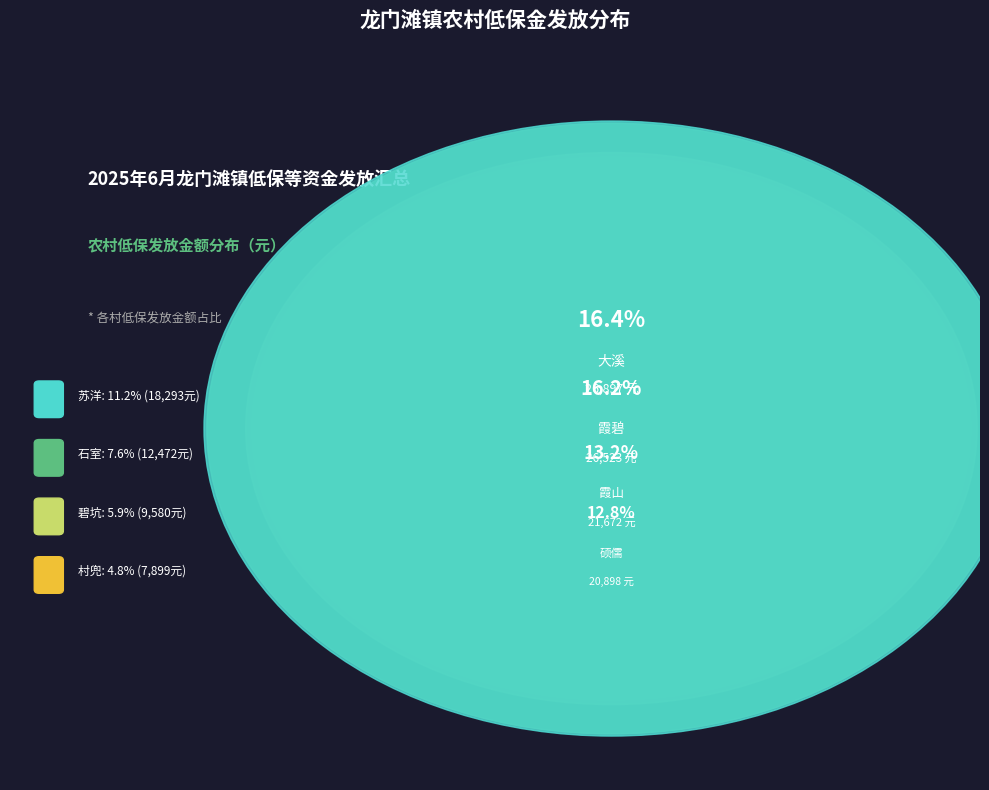

Is it true that 石室 is 1% of the pie?

False